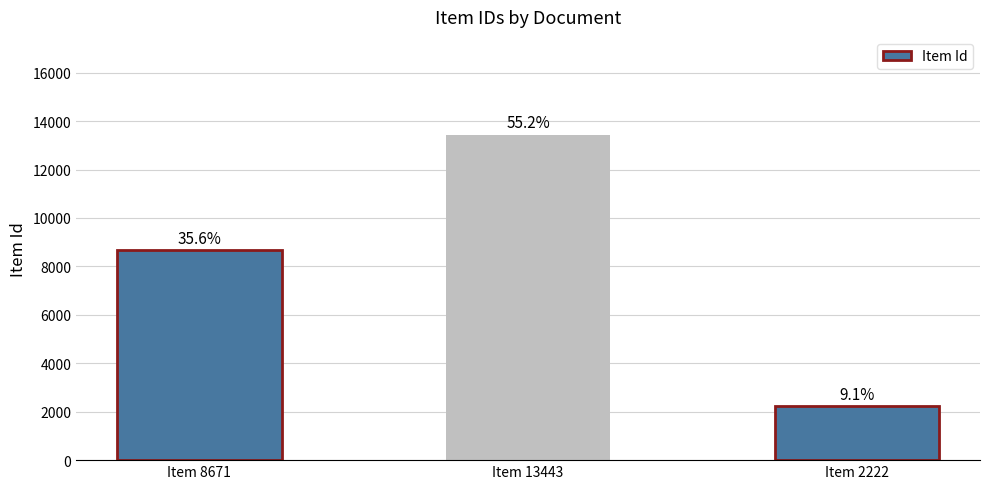

How many bars are there in total?

3